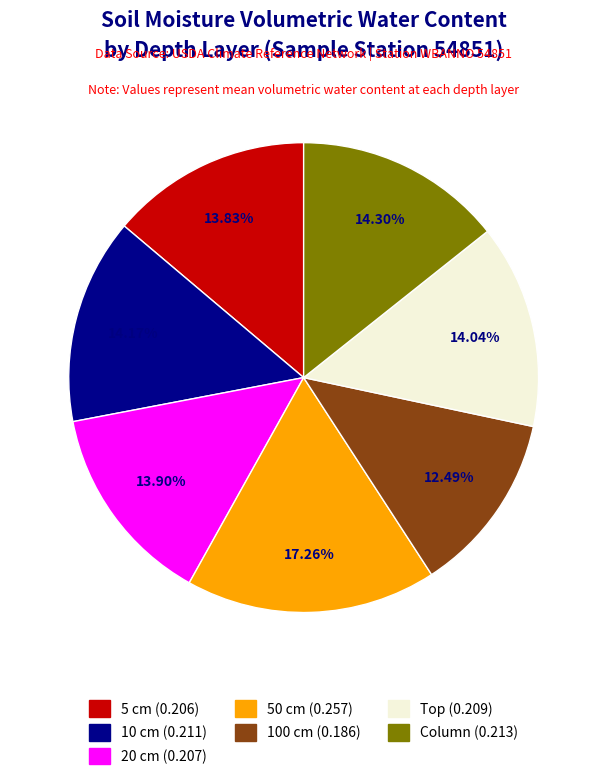

Does any single category account for the majority?

No